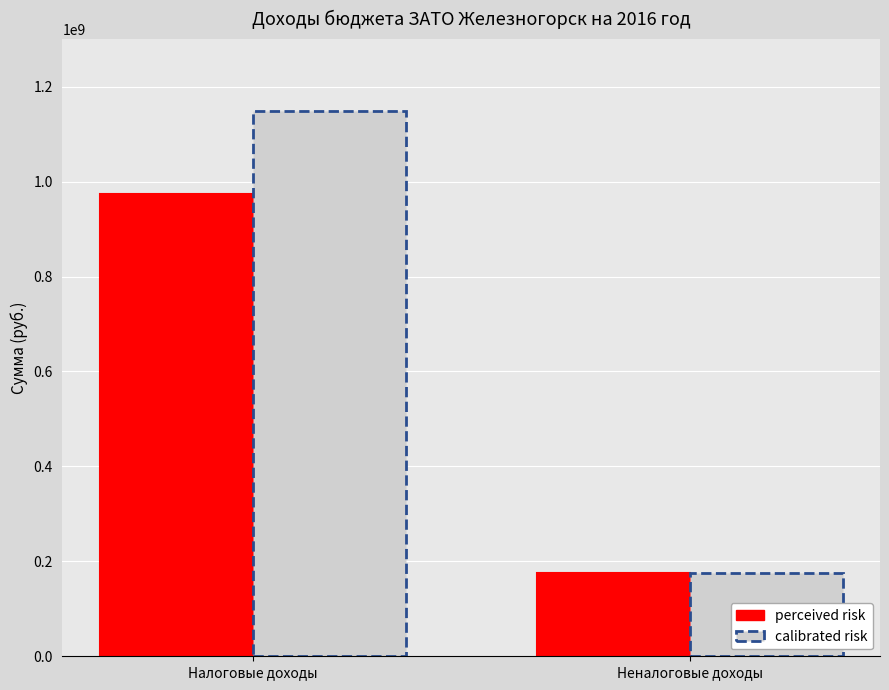

Reading left to right, list all the values displayed in this chart.

perceived risk: 974131605	175451840
calibrated risk: 1149583445	175451840